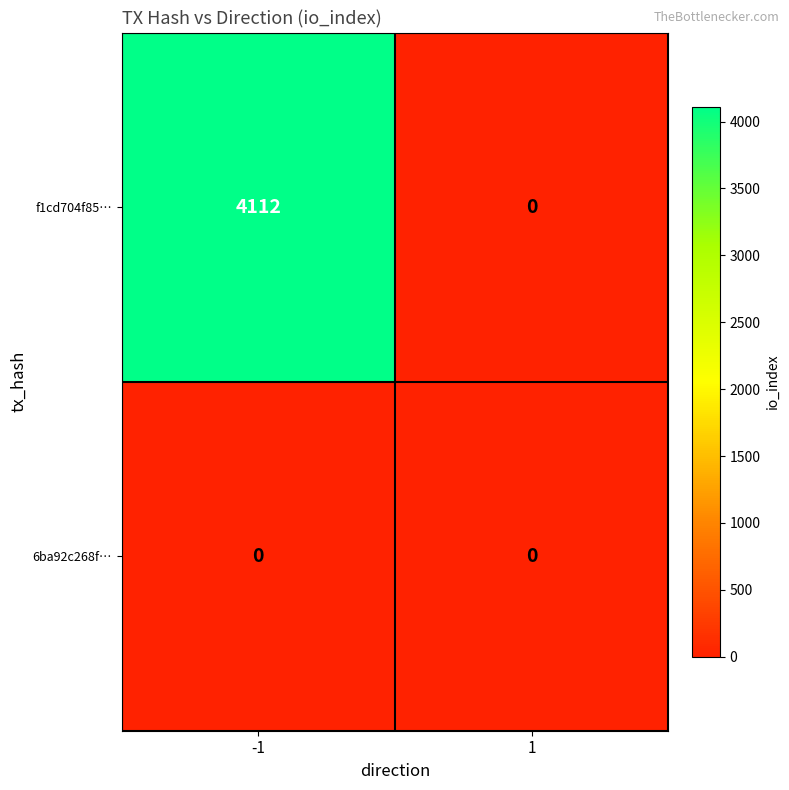

The value of f1cd704f85… at -1 is 1093. True or false?

False